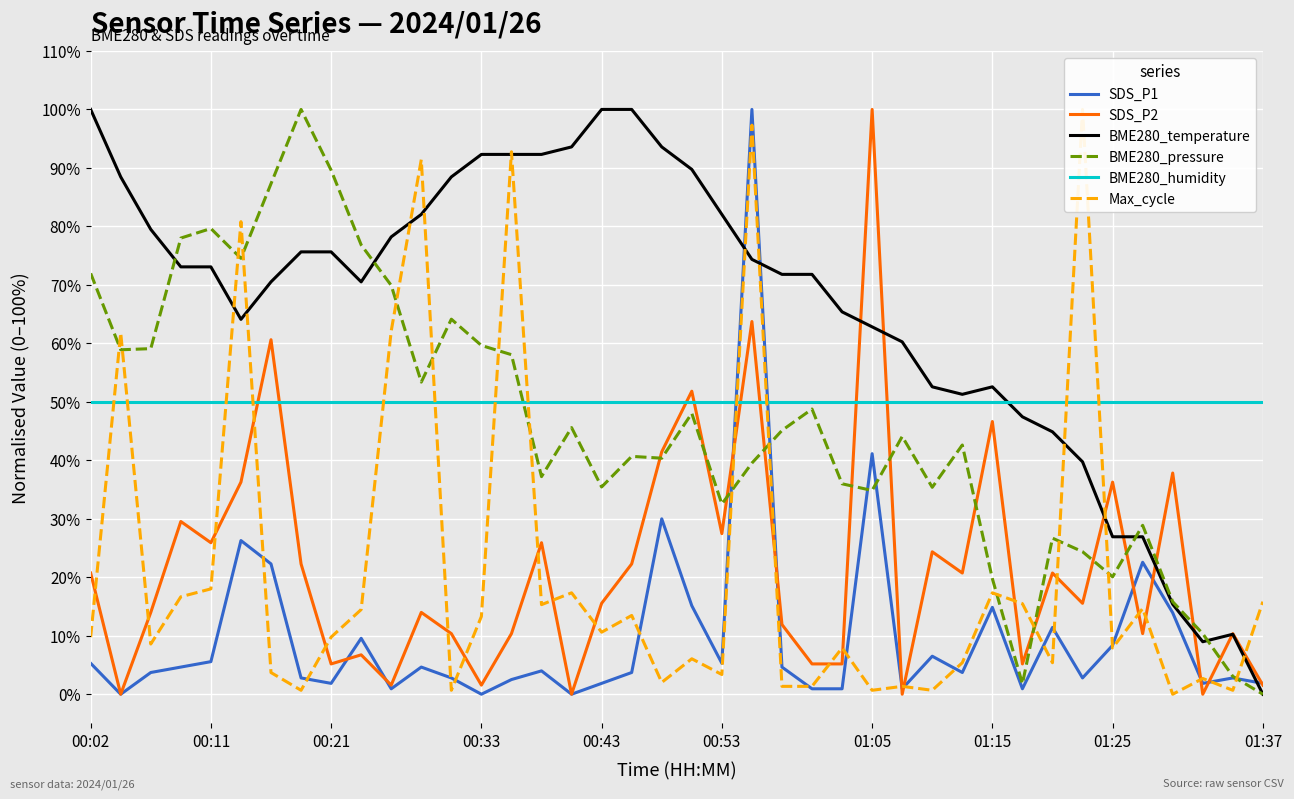

What position from the right is 29?

11